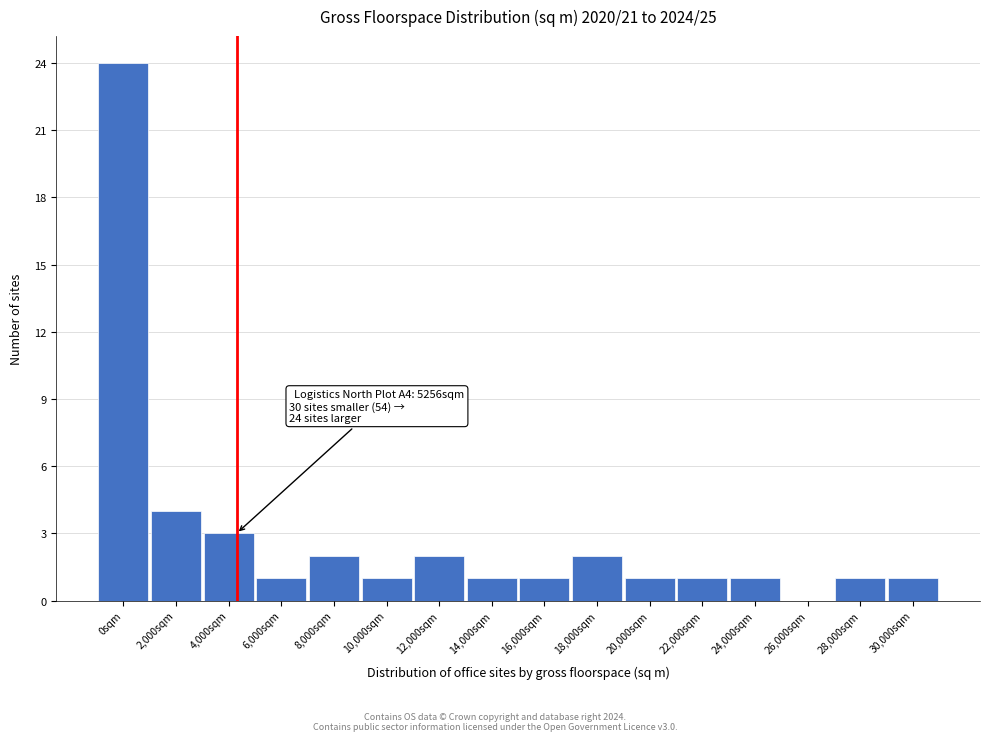

Reading left to right, what are all the values shown in this chart?

0sqm=24	2,000sqm=4	4,000sqm=3	6,000sqm=1	8,000sqm=2	10,000sqm=1	12,000sqm=2	14,000sqm=1	16,000sqm=1	18,000sqm=2	20,000sqm=1	22,000sqm=1	24,000sqm=1	26,000sqm=0	28,000sqm=1	30,000sqm=1